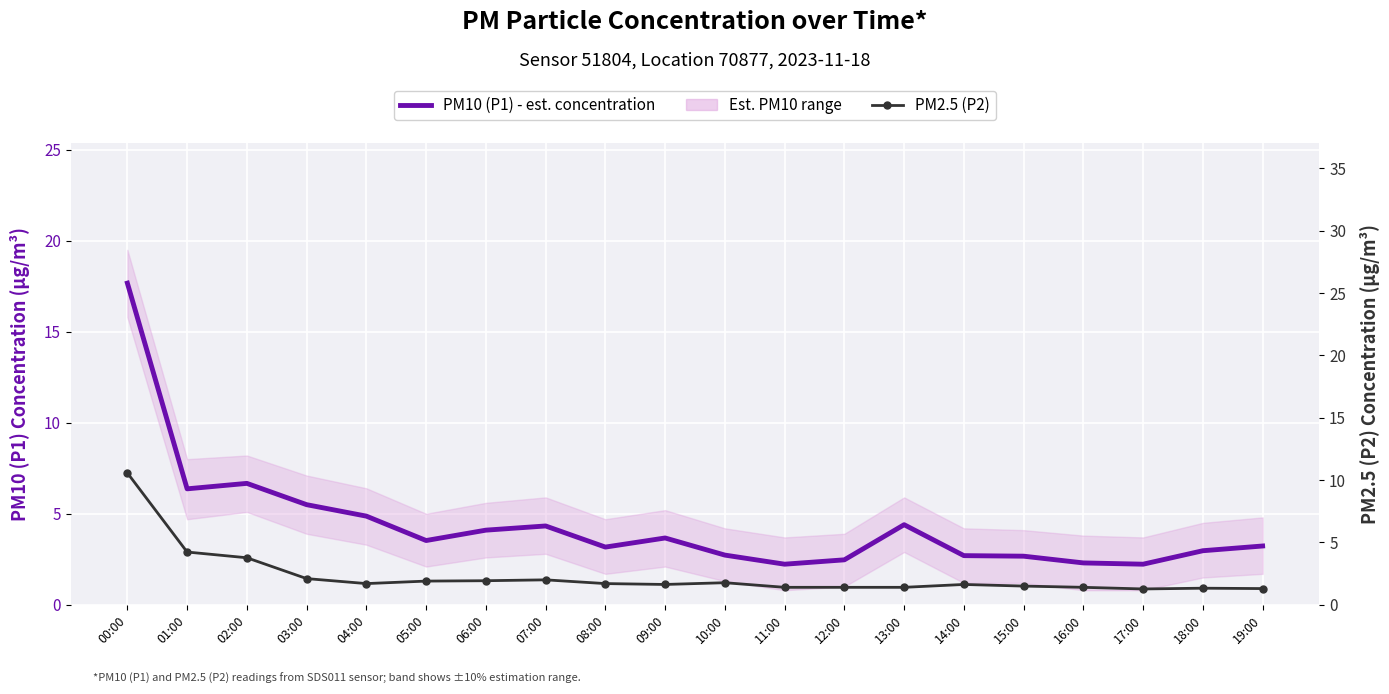

True or false: PM10 (P1) - est. concentration has a value of 6.4 at 01:00.

True